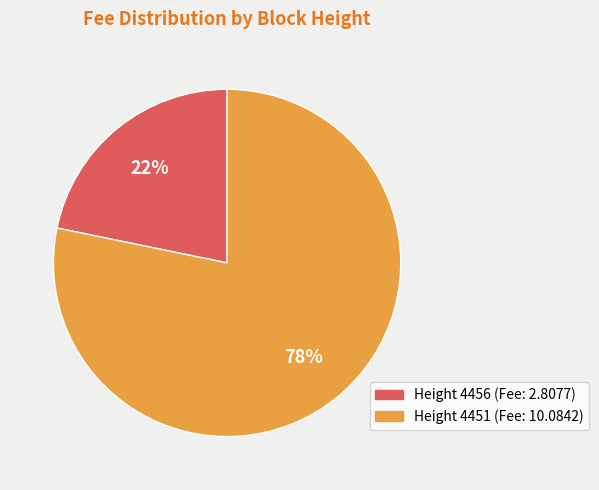

Is there any slice that represents more than half of the pie?

Yes